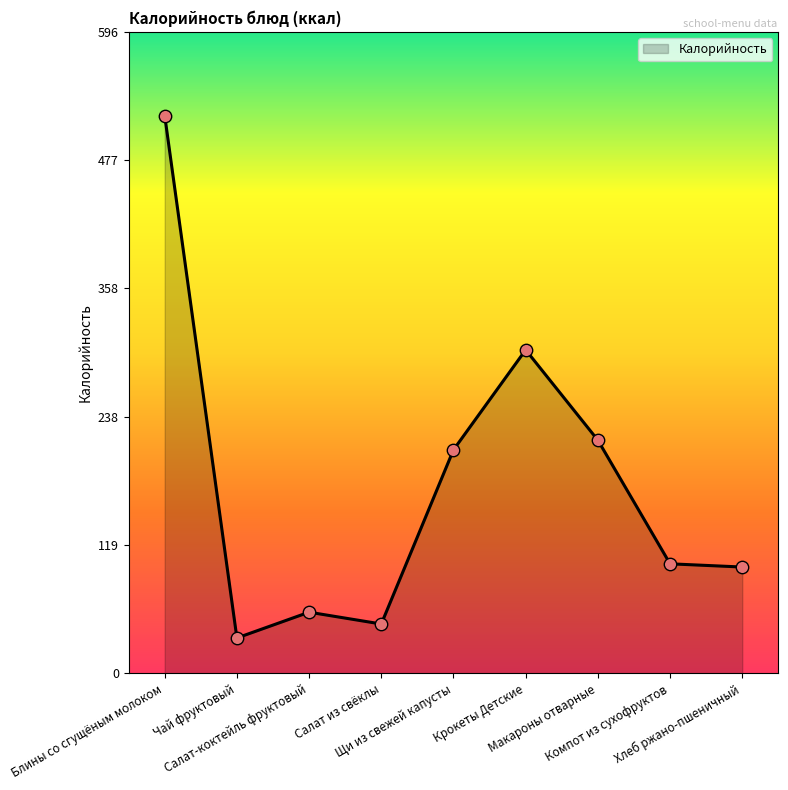

What is the change in value from Чай фруктовый to Компот из сухофруктов?

+69